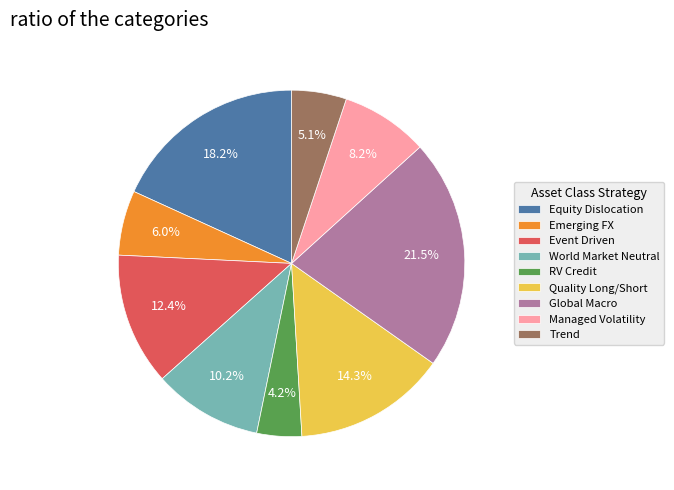

Approximately how many times larger is the value at Emerging FX compared to Trend?

1.2